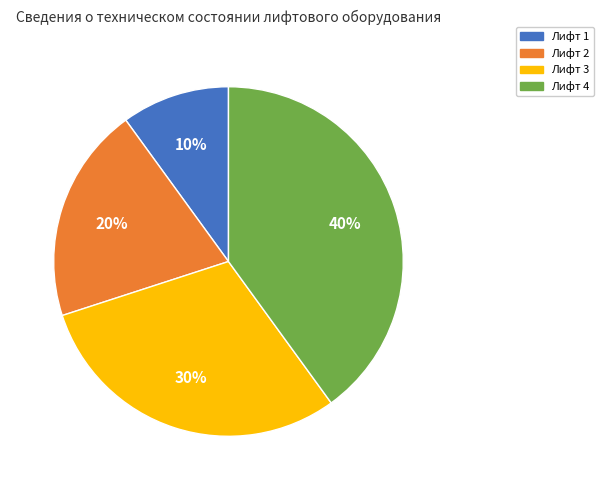

Does Лифт 2 represent more than half of the total?

No